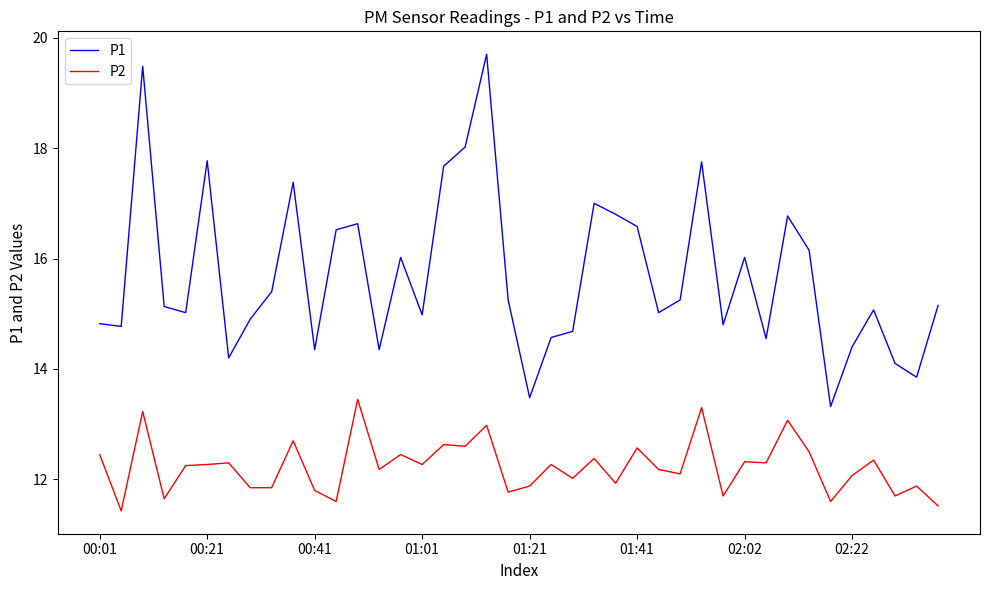

Which series has the largest total across all categories?

P1